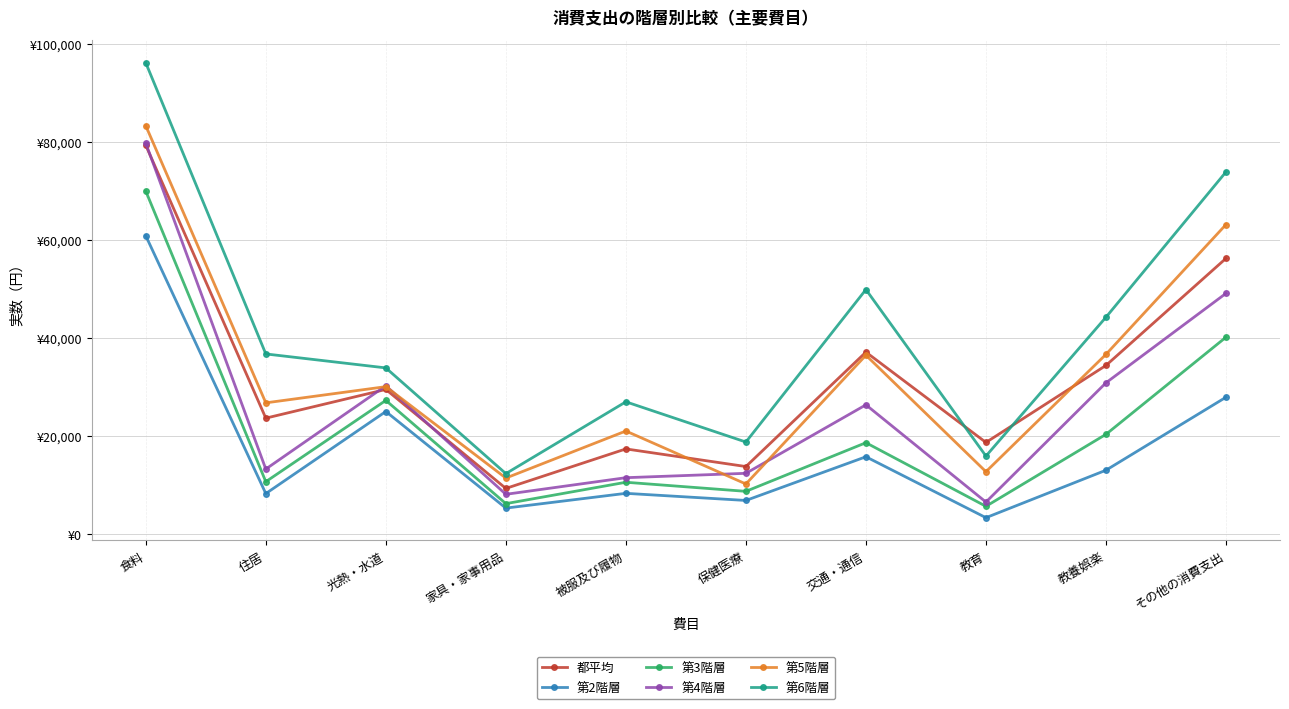

Which has a higher value, 住居 or 教育?

住居